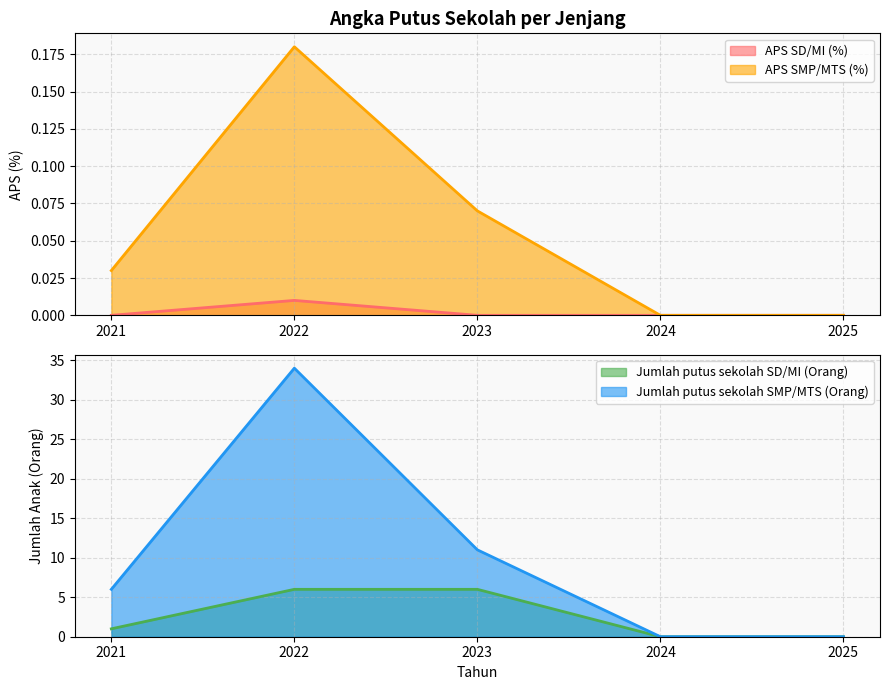

What is the difference between the APS SMP/MTS (%) values at 2022 and 2025?

0.2